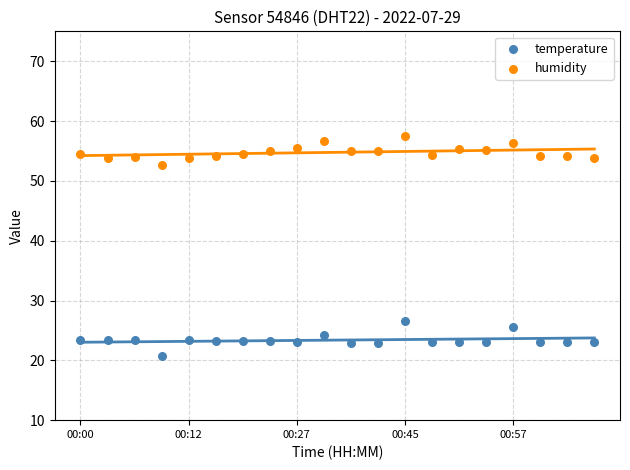

Which series contains the lowest Y value?

temperature